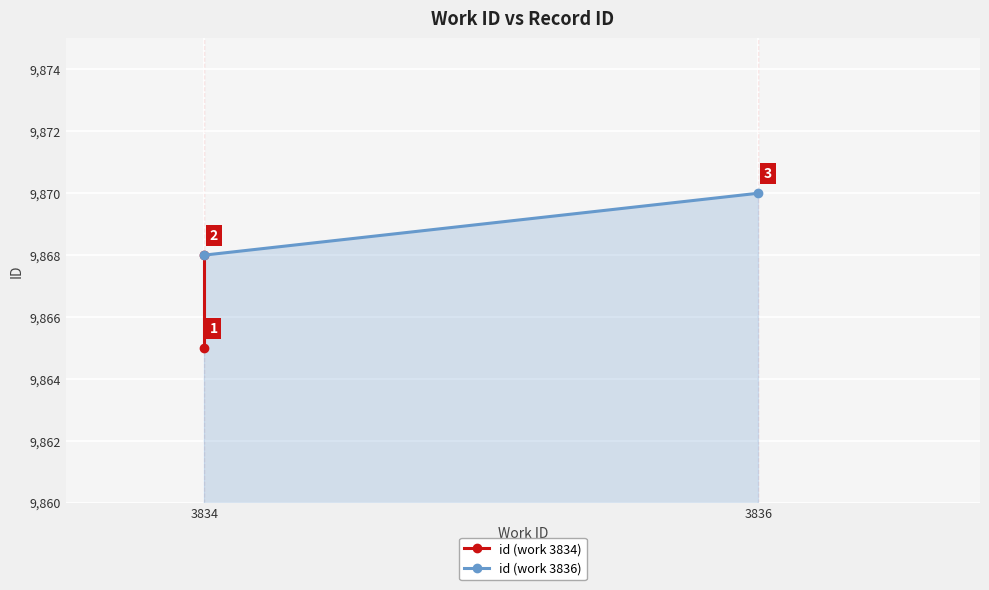

What is the change in value from 3834 to 3836?

+2